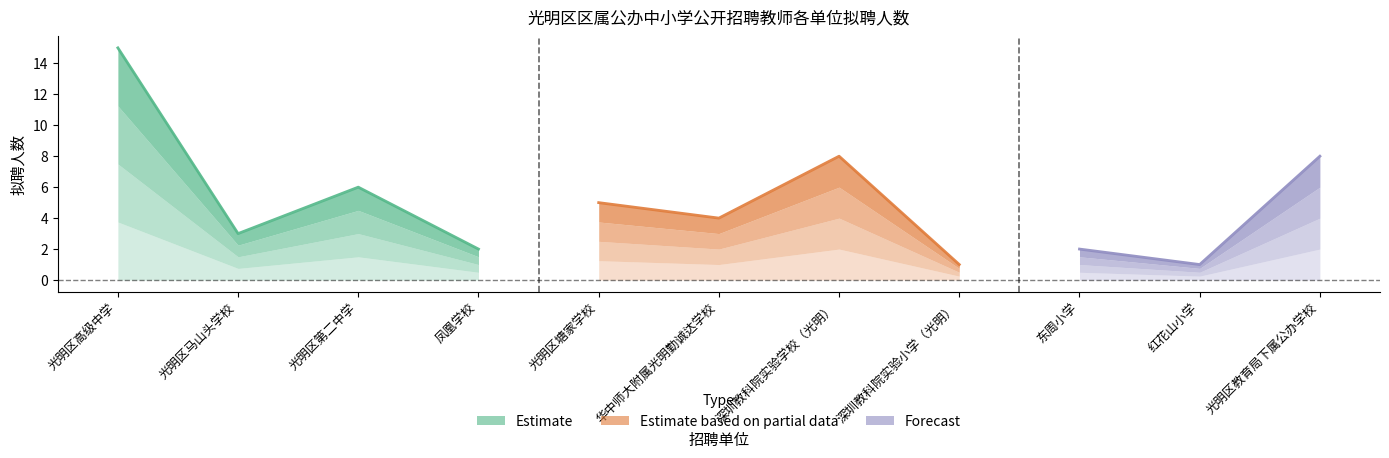

What is the approximate value at 红花山小学?

1